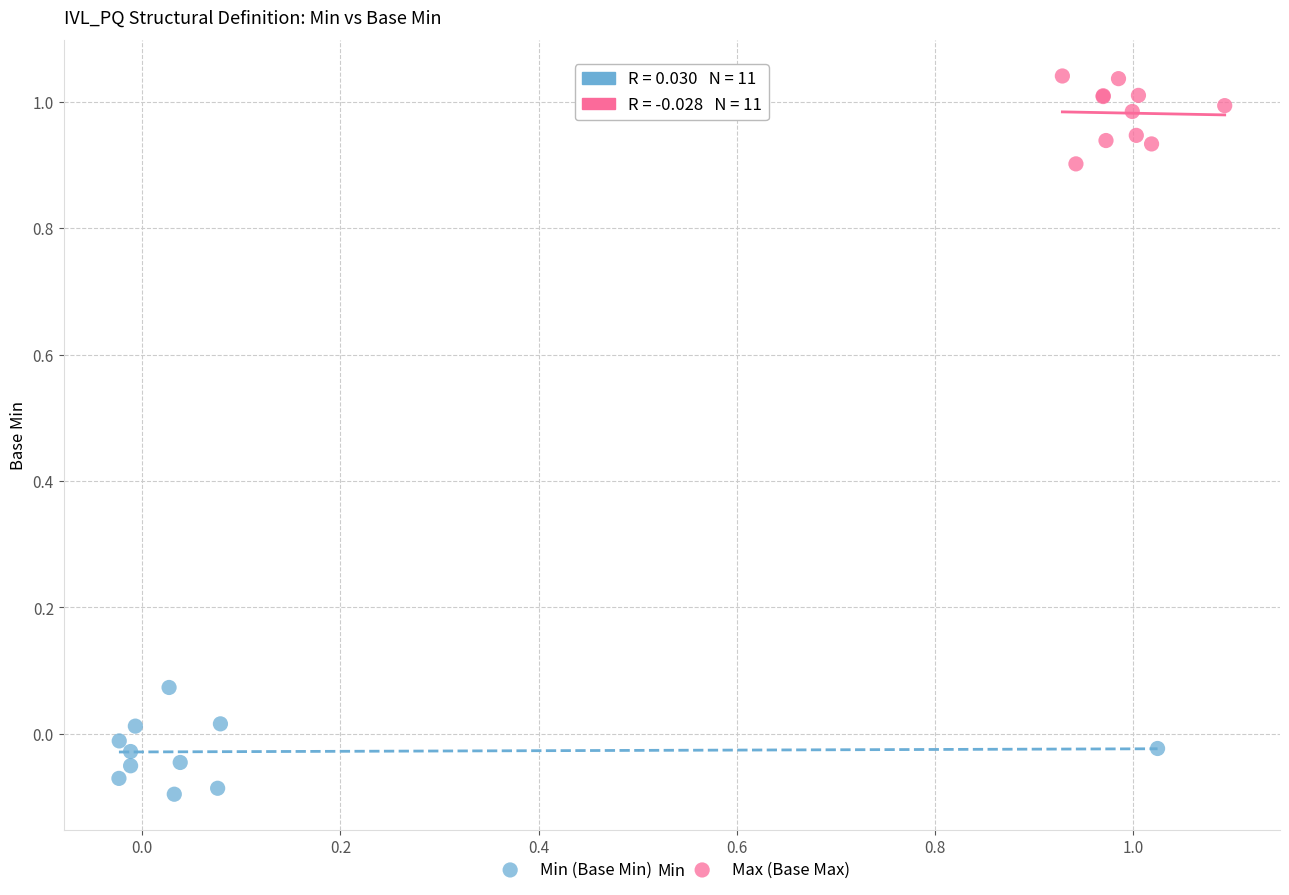

Which series contains the lowest Y value?

Min (Base Min)